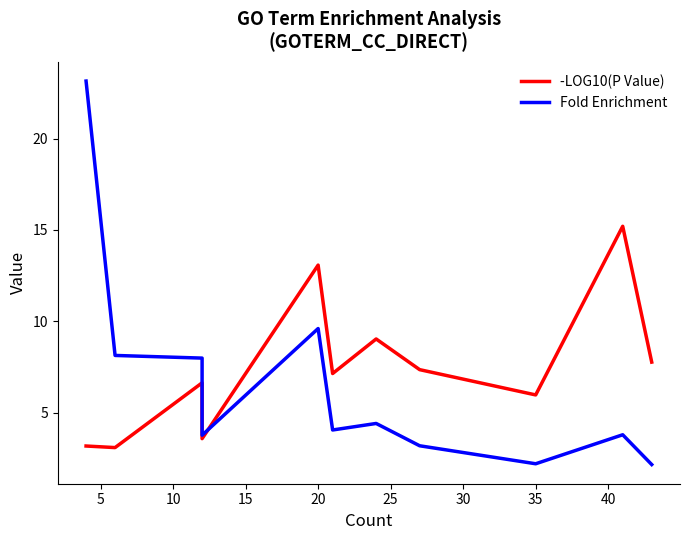

Which series has the largest total across all categories?

-LOG10(P Value)